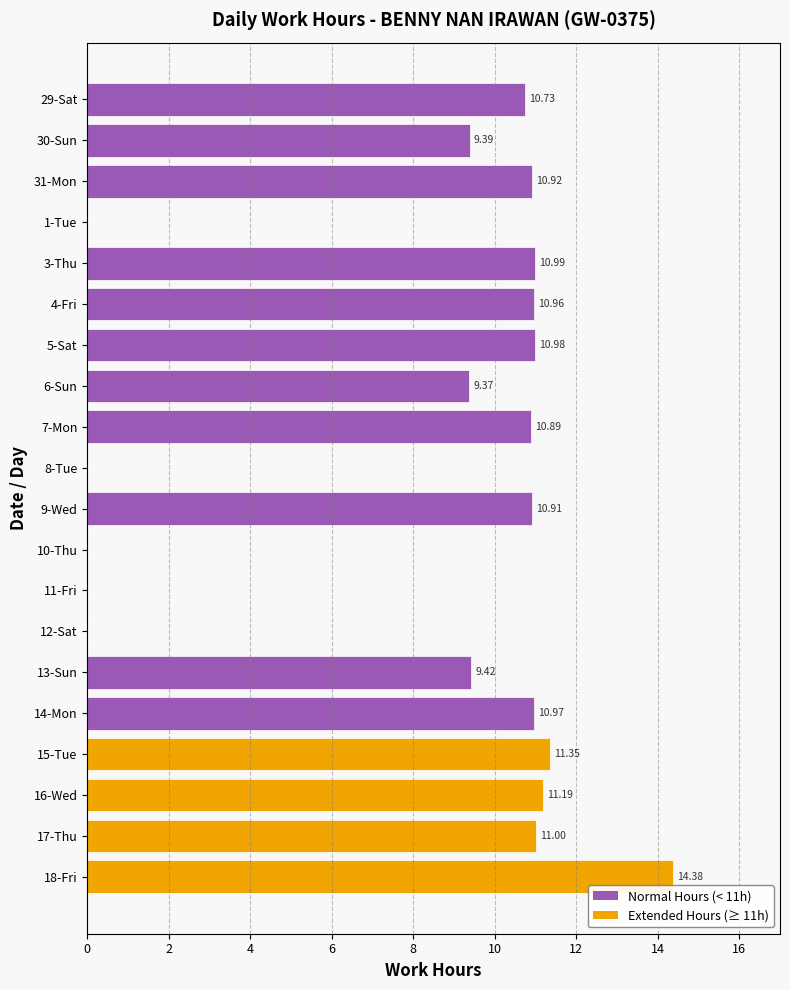

What is the sum of the values at 15-Tue and 17-Thu?

22.4